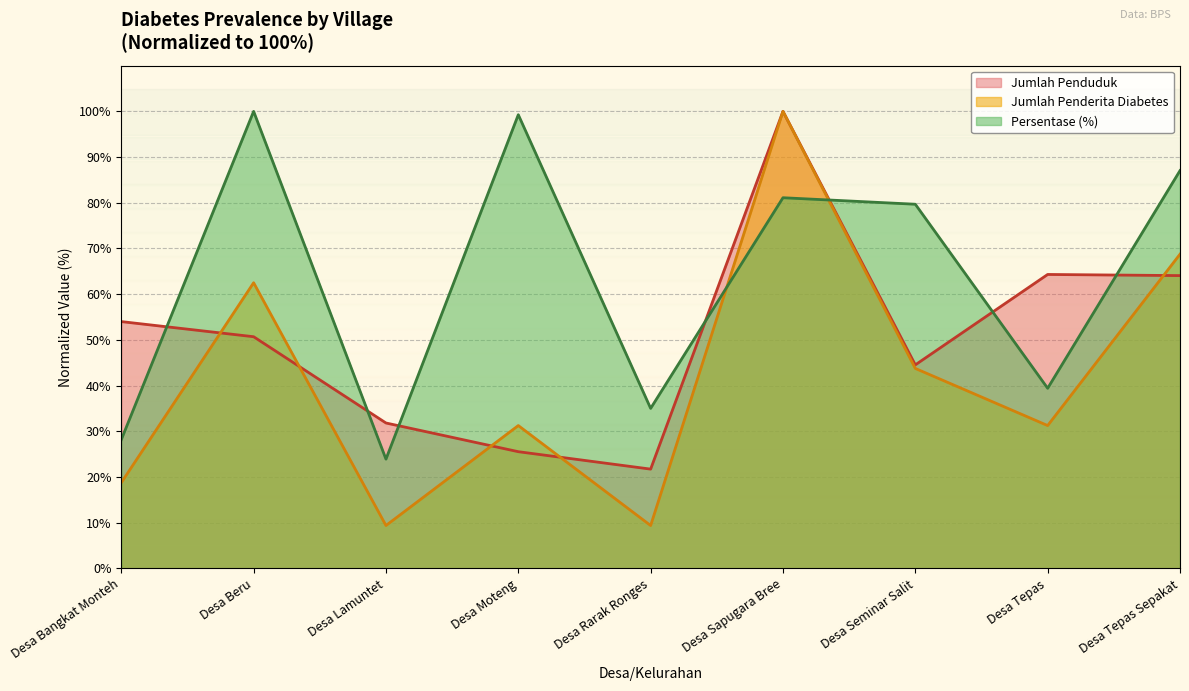

Which series has the largest range (max minus min)?

Jumlah Penderita Diabetes